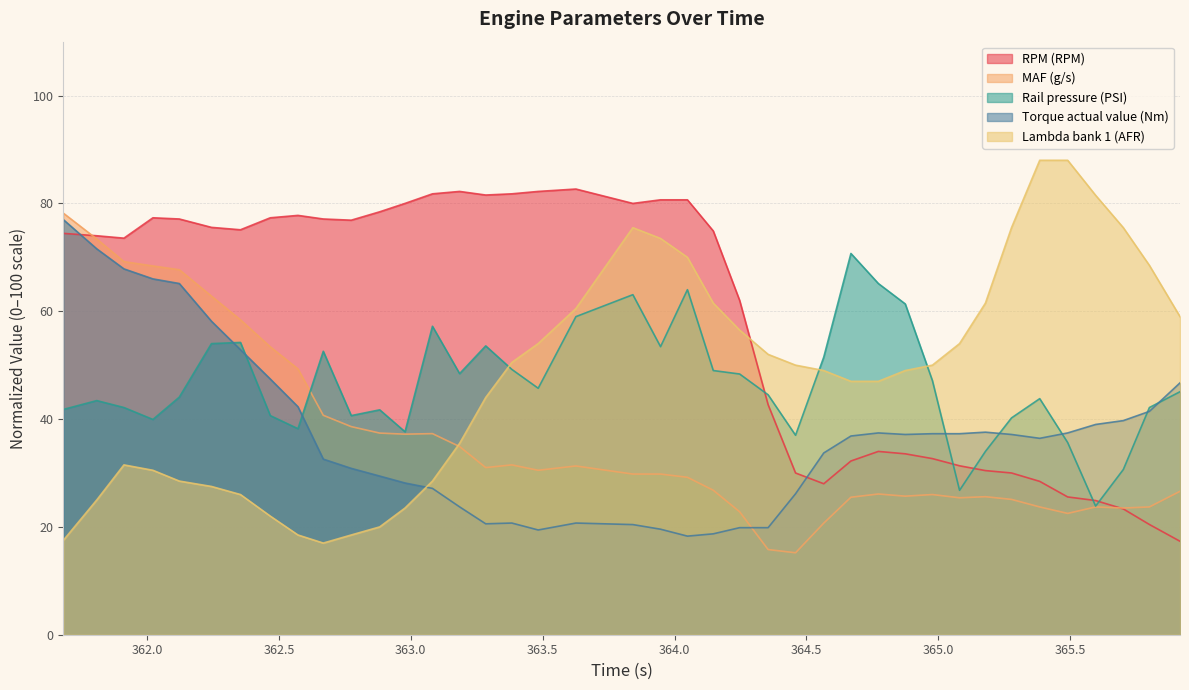

Which series has the largest total across all categories?

RPM (RPM)